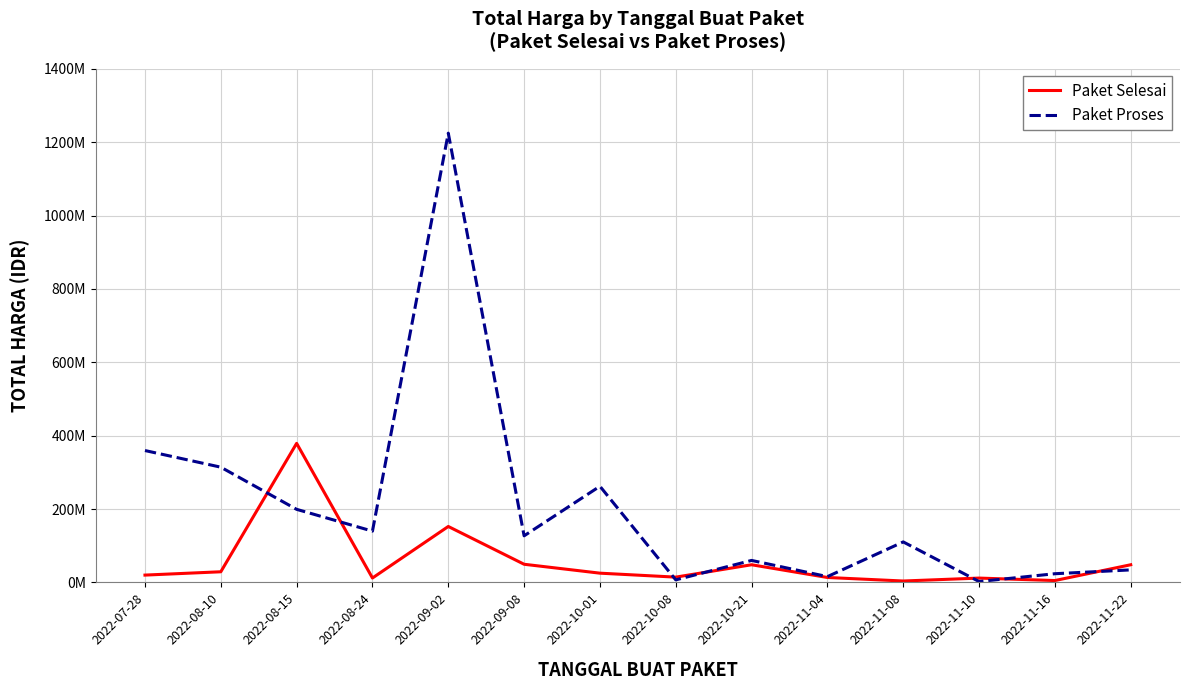

What is the average value of the Paket Selesai series?

58001429